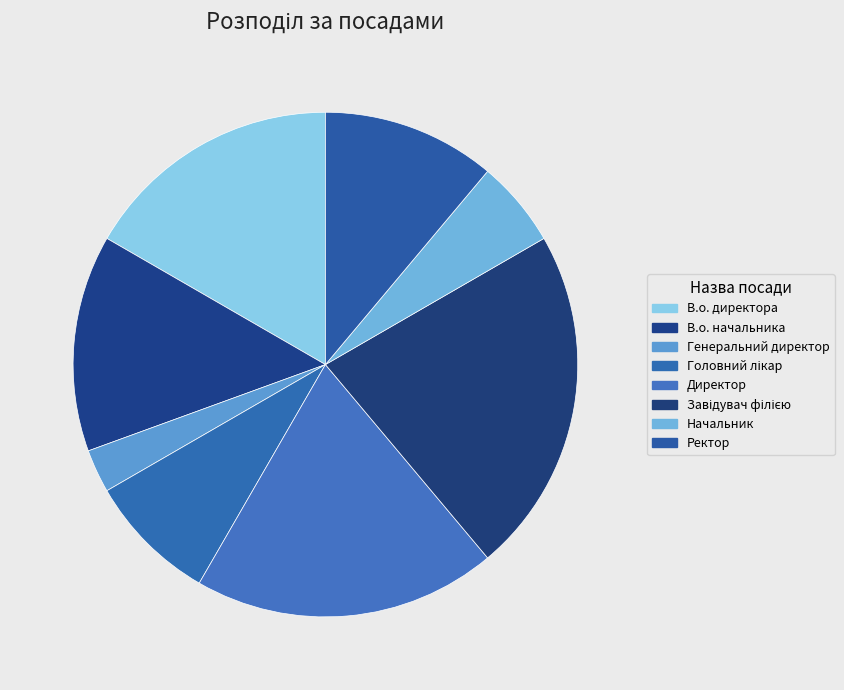

How much of the chart is everything except Начальник?

94.4%